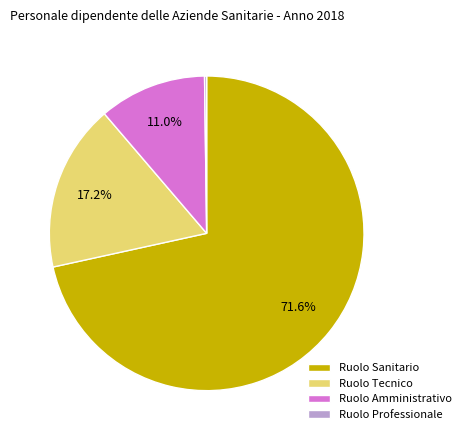

Does Ruolo Sanitario represent more than half of the total?

Yes